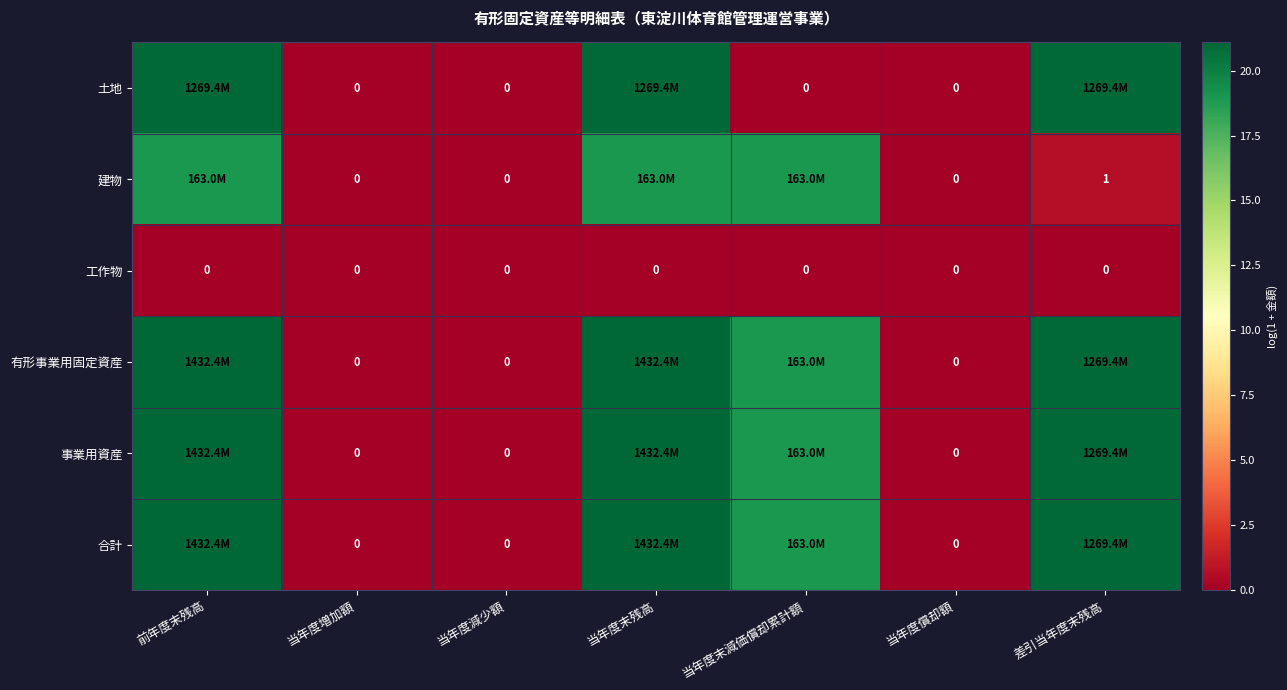

The value of 建物 at 当年度末残高 is 33.0. True or false?

False